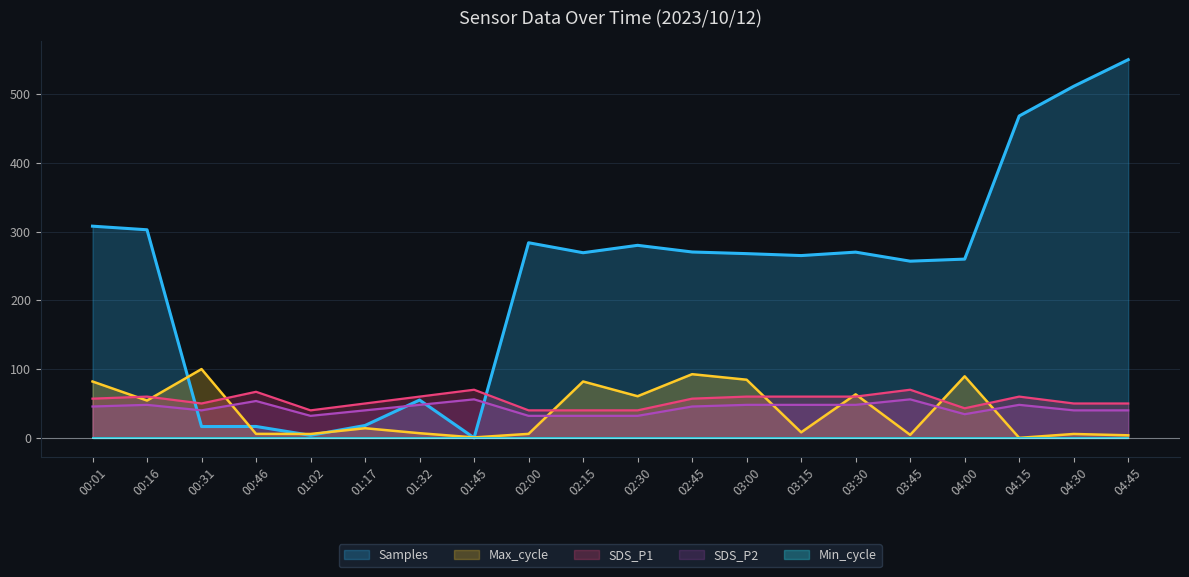

Rank the categories by SDS_P1 value from highest to lowest.

01:45, 03:45, 00:46, 00:16, 01:32, 03:00, 03:15, 03:30, 04:15, 00:01, 02:45, 00:31, 01:17, 04:30, 04:45, 04:00, 01:02, 02:00, 02:15, 02:30